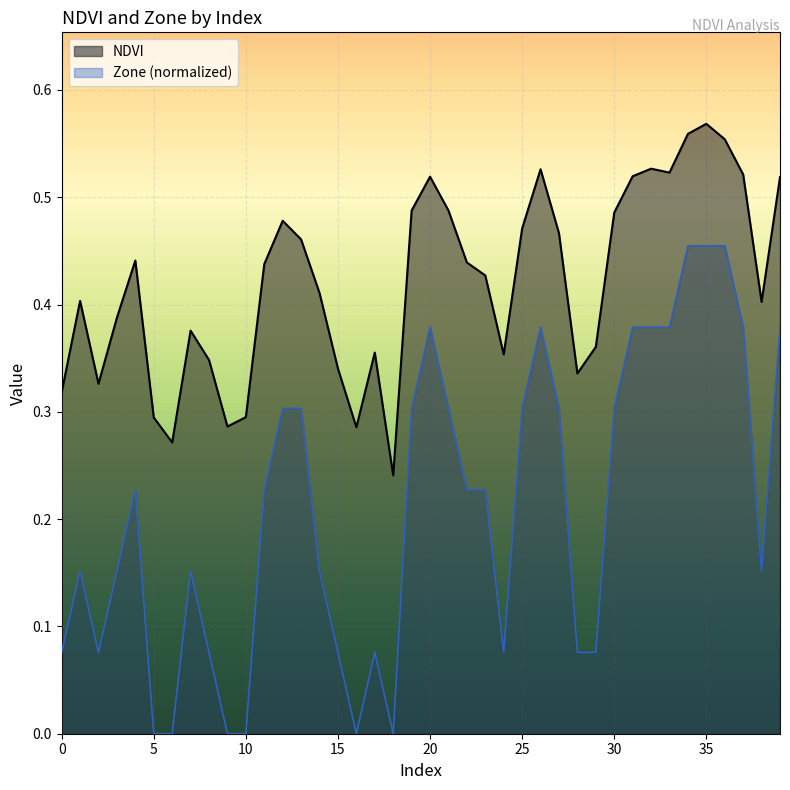

True or false: NDVI and Zone intersect in this chart.

False